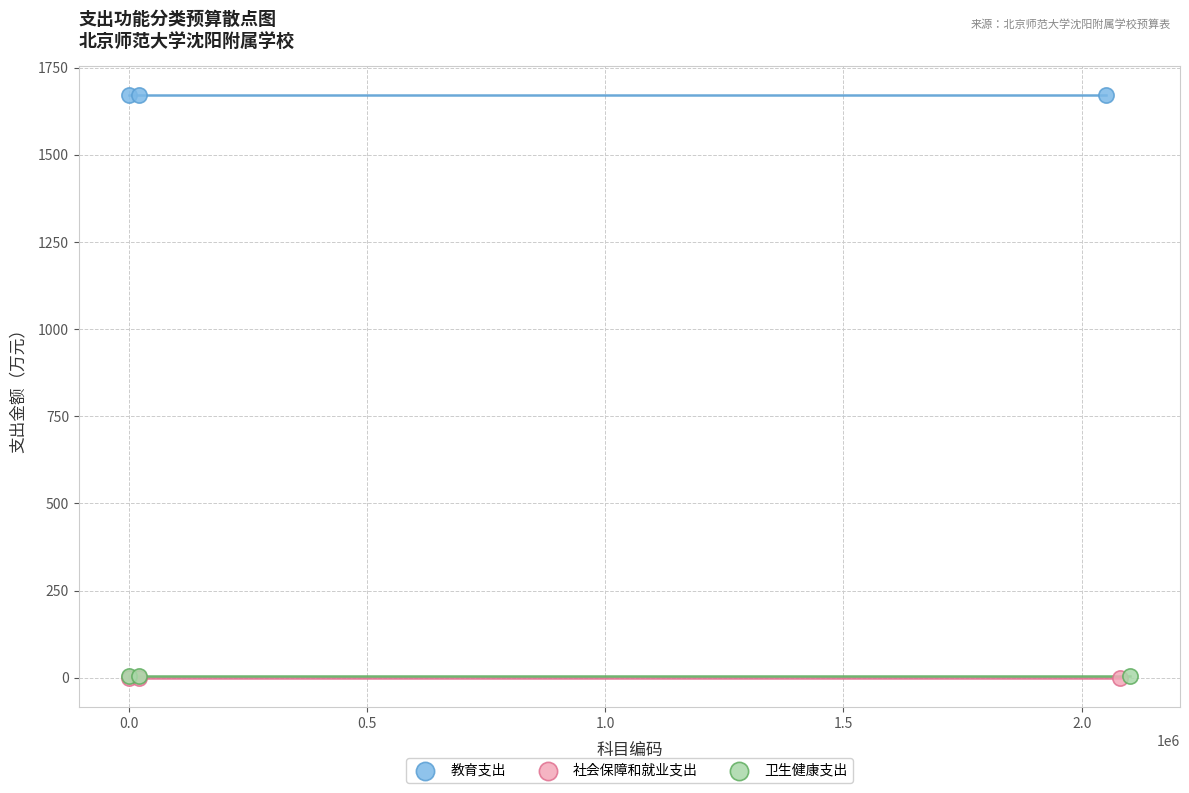

Which series reaches the maximum Y coordinate?

教育支出